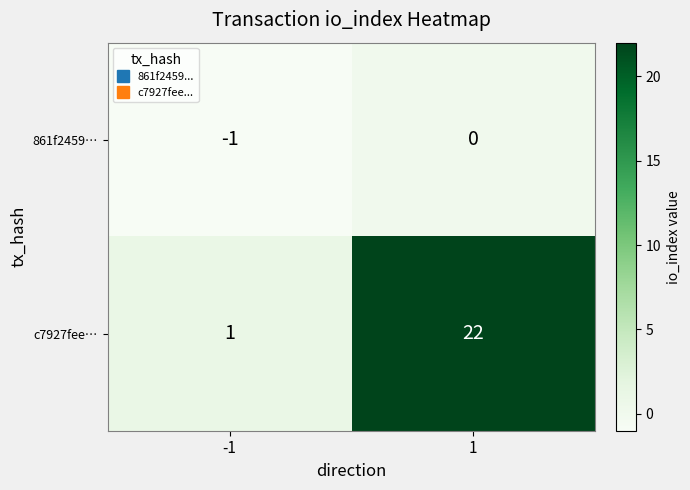

Which series has the largest range (max minus min)?

c7927fee…